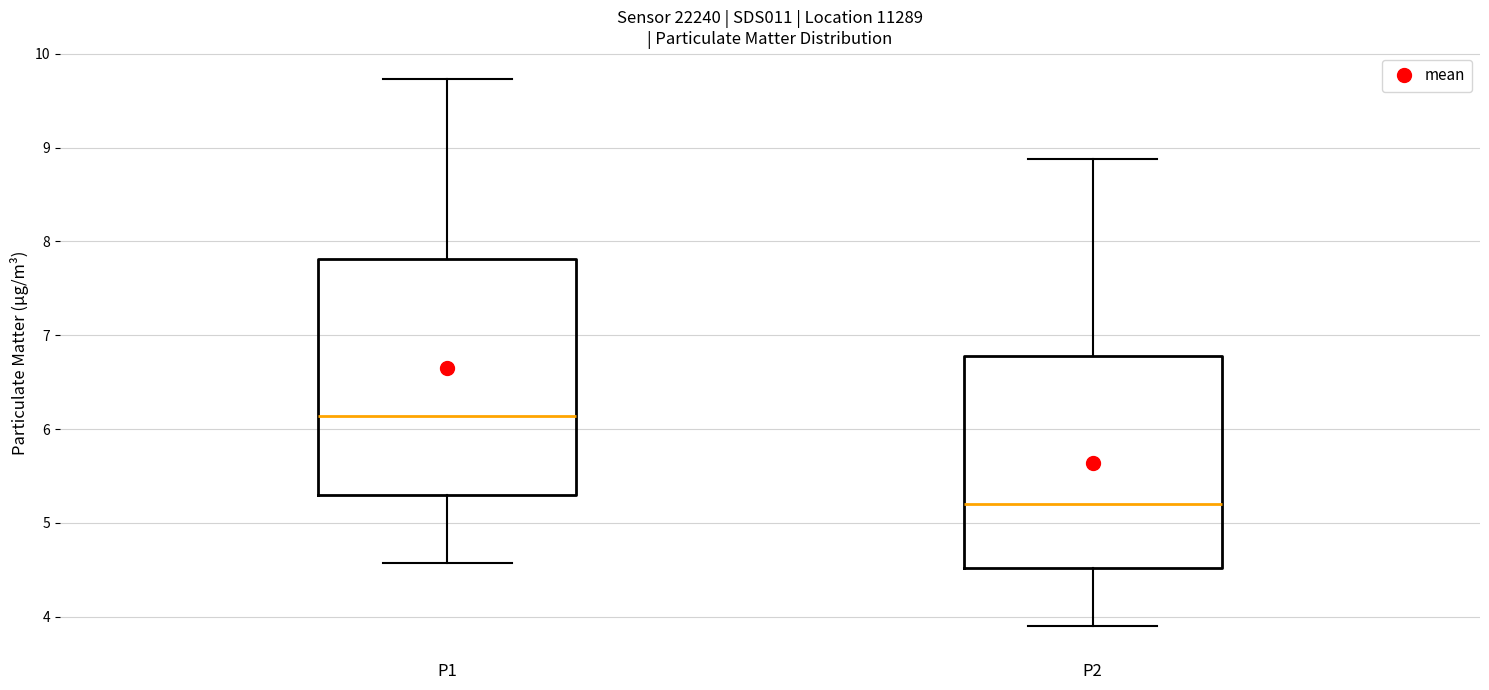

Reading left to right, read every box against the y-axis: the position of its median line, the range the box covers, and the ends of its whiskers. The values are not printed on the chart, so give them approximately, as read against the axis.

P1: median 6.1, box 5.3 to 7.8, whiskers 4.6 to 9.7
P2: median 5.2, box 4.5 to 6.8, whiskers 3.9 to 8.9